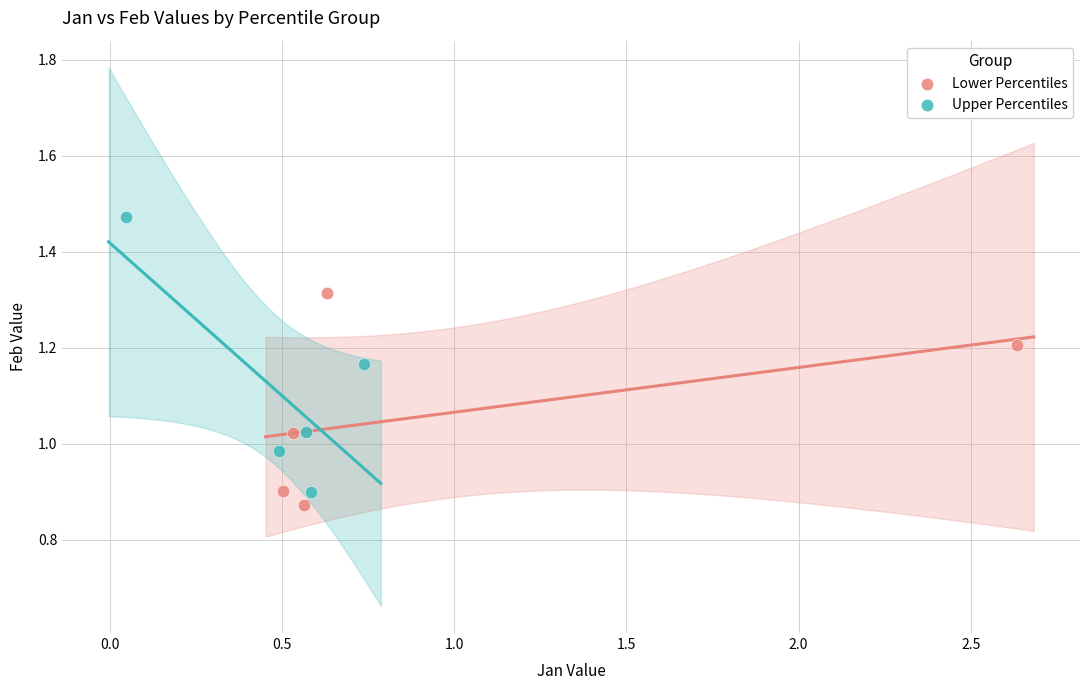

Which series reaches the minimum Y coordinate?

Lower Percentiles